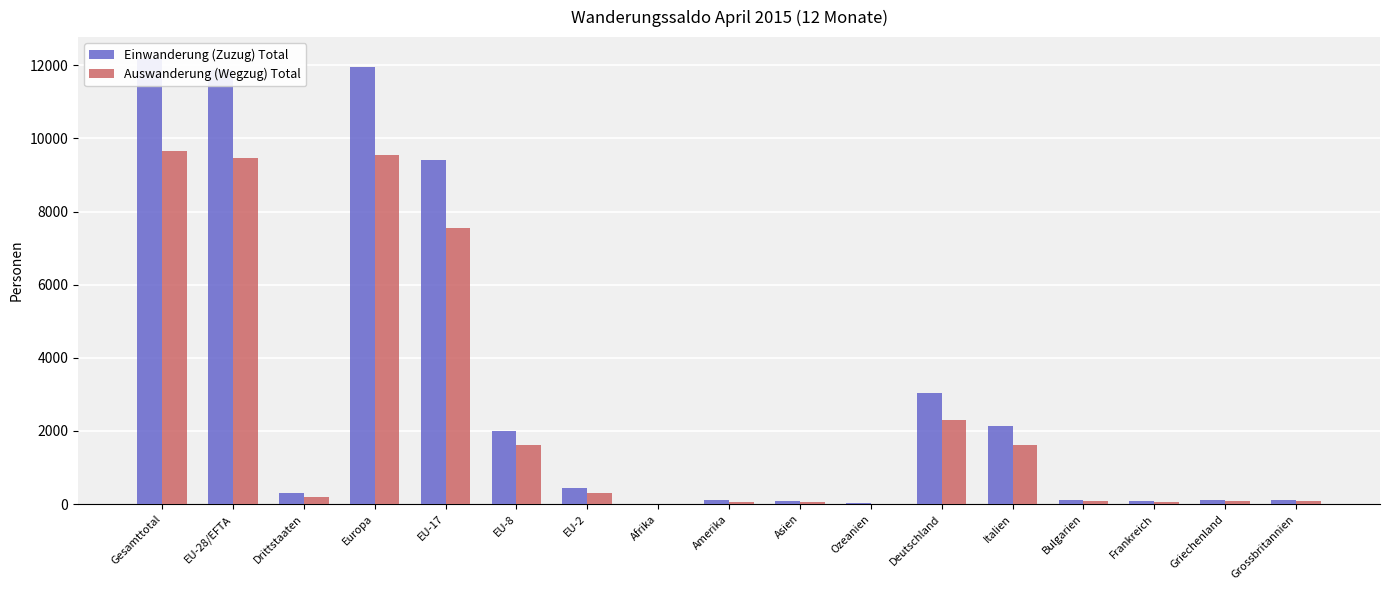

Does the chart contain stacked bars?

No